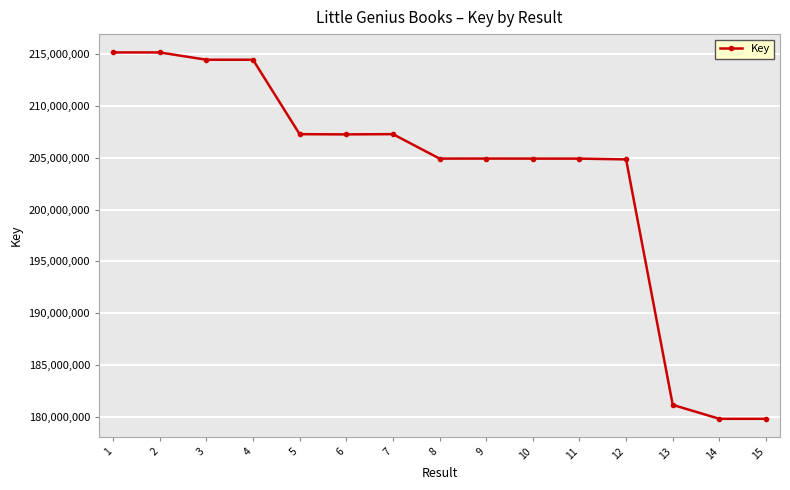

At which label does the data first exceed 204933142?

1